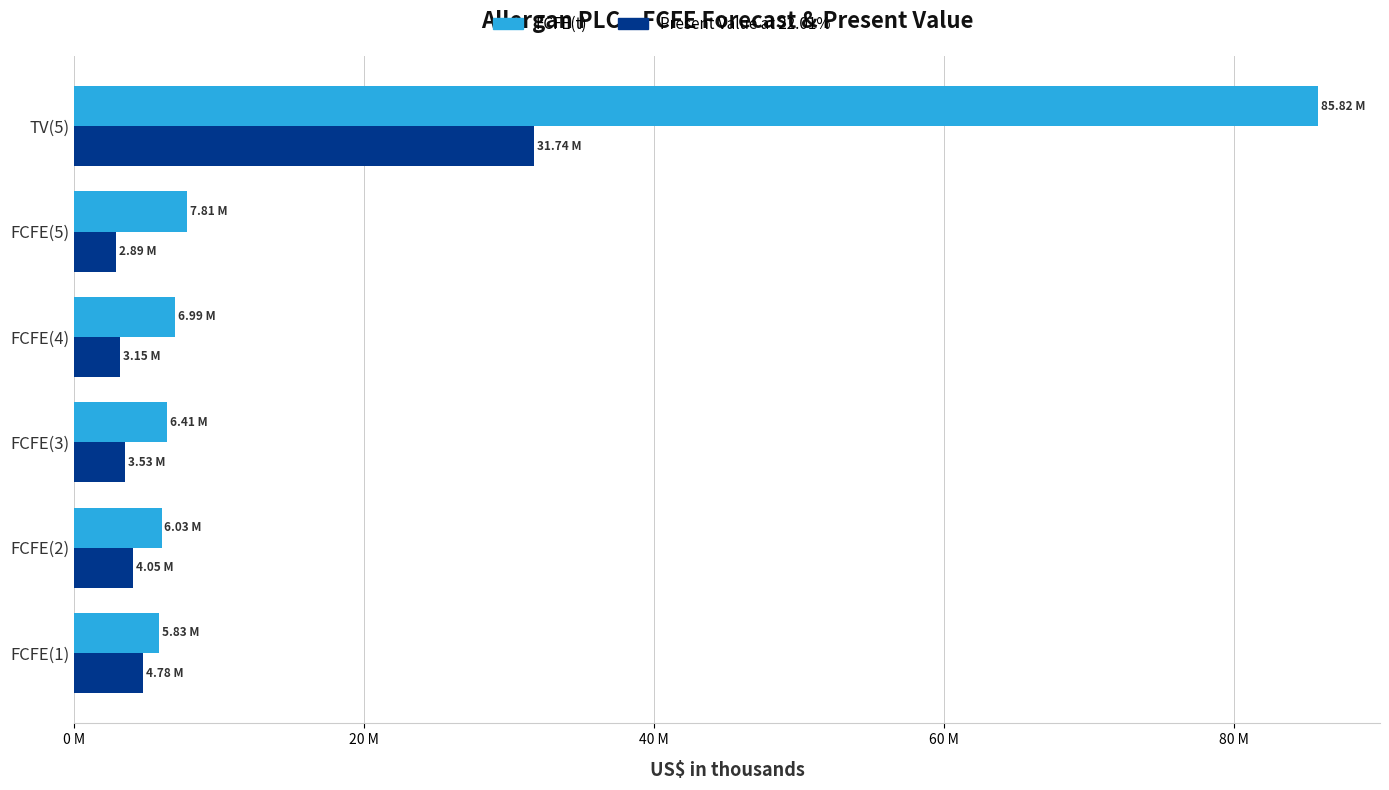

Rank the series by their maximum value, from lowest to highest.

Present Value at 22.01%, FCFE(t)